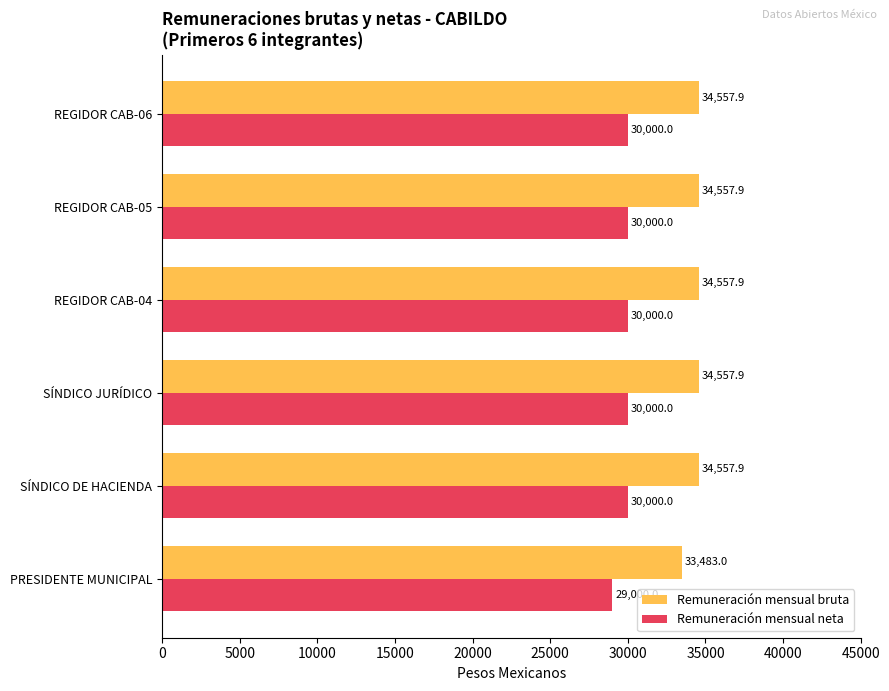

Count the number of data series in this chart.

2